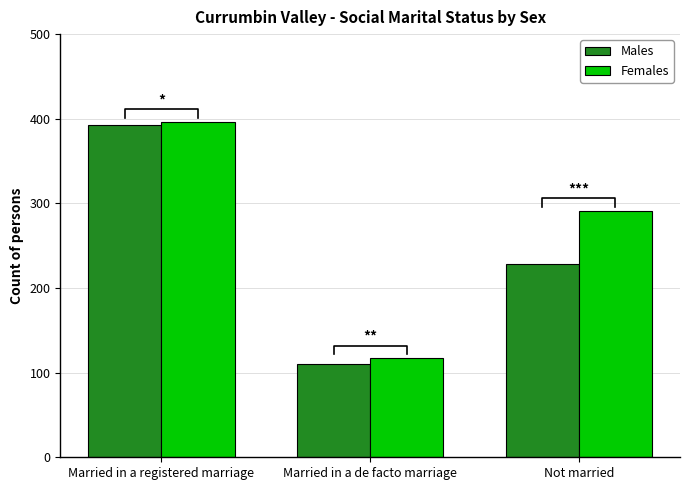

How many groups of bars are there?

3